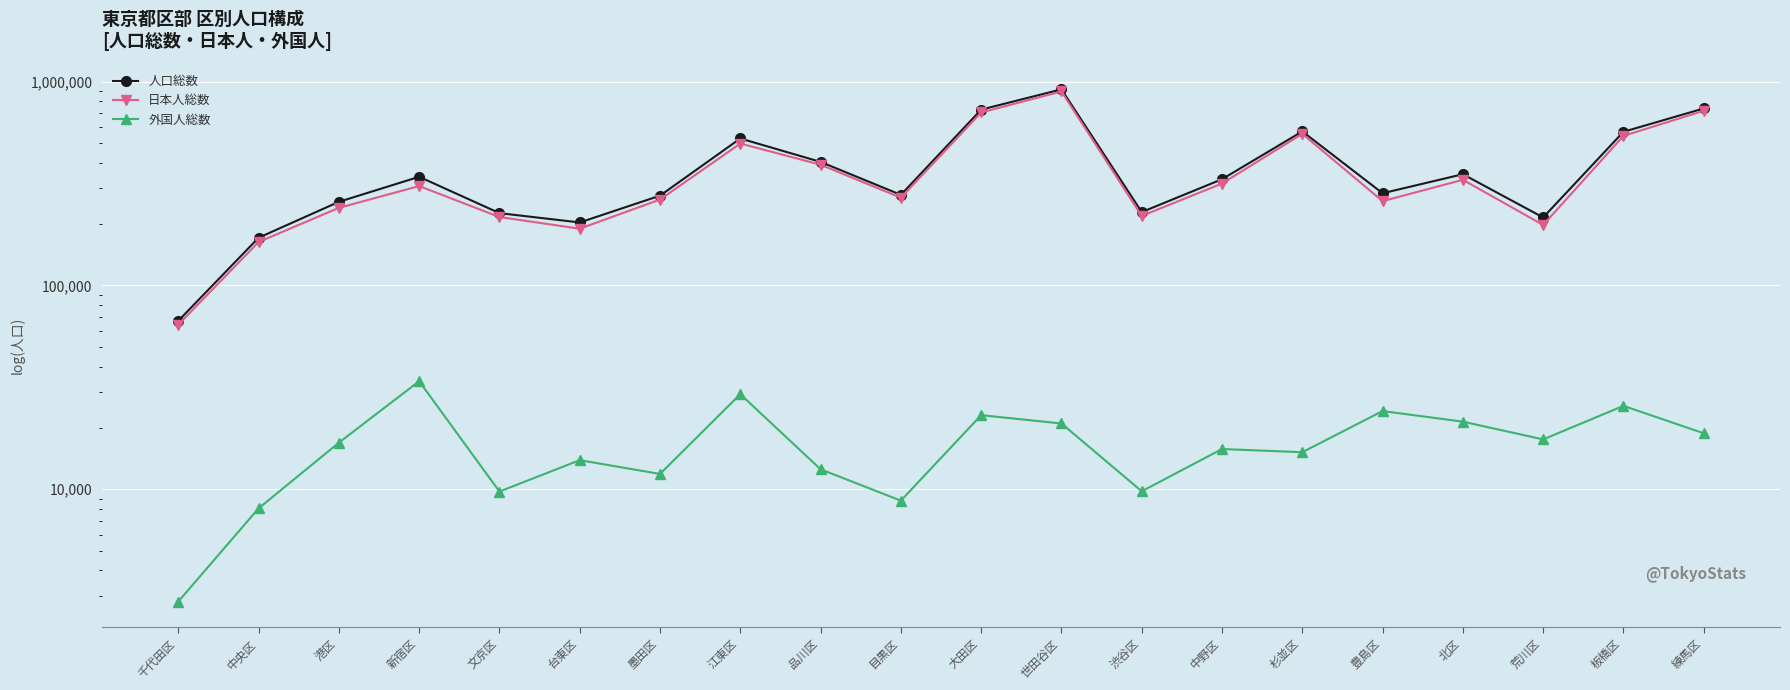

How many distinct data groups are displayed?

3